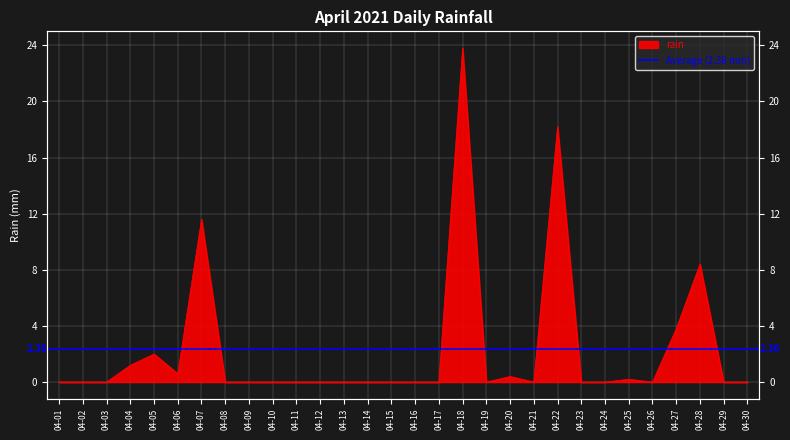

Reading left to right, transcribe all the data shown in this chart.

0.0	0.0	0.0	1.2	2.0	0.6	11.6	0.0	0.0	0.0	0.0	0.0	0.0	0.0	0.0	0.0	0.0	23.8	0.0	0.4	0.0	18.2	0.0	0.0	0.2	0.0	3.8	8.4	0.0	0.0